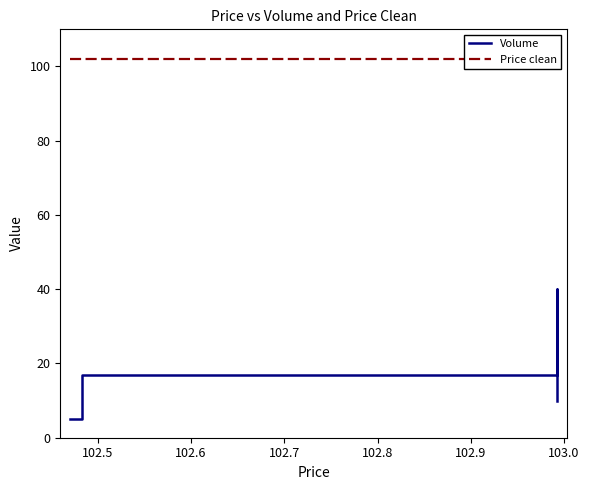

How many values in the Volume series exceed 17?

1